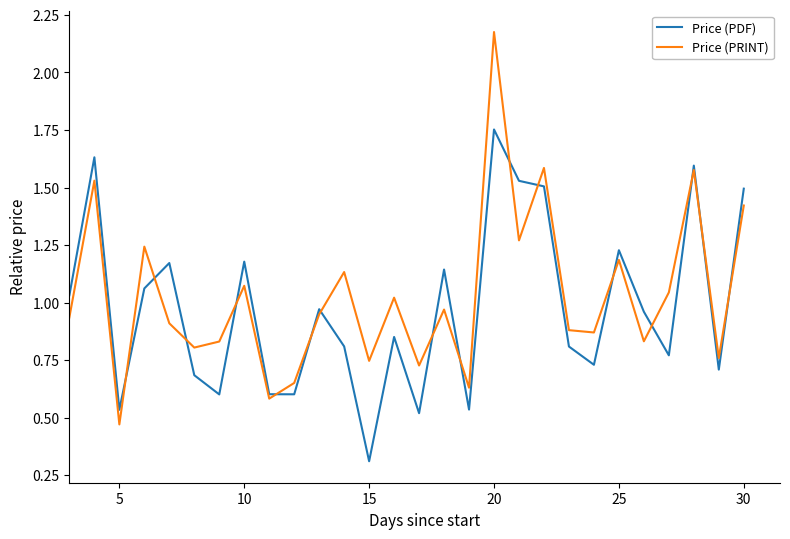

Which series ends up on top after the final intersection of Price (PDF) and Price (PRINT)?

Price (PDF)